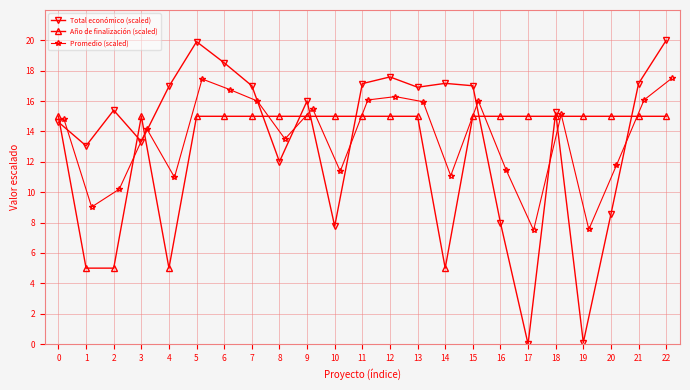

Where is the first local minimum for Total económico (scaled)?

1